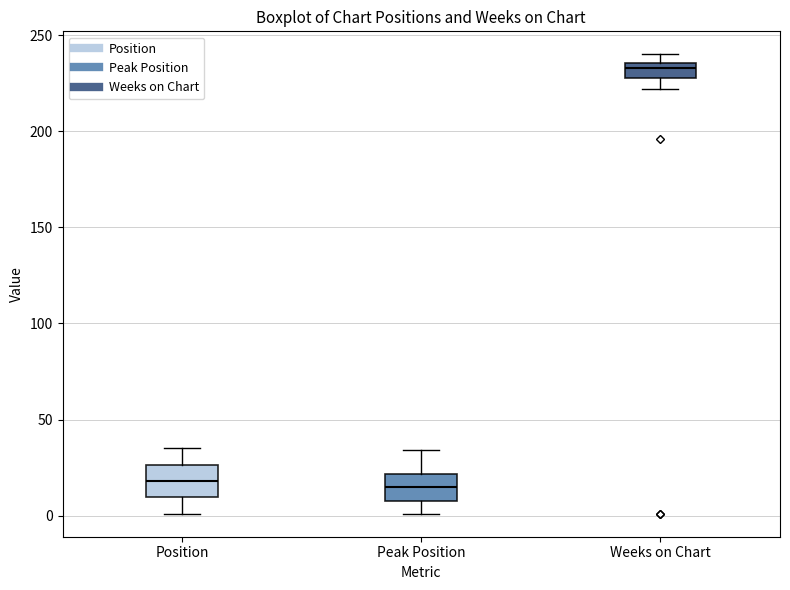

Reading left to right, transcribe this box plot: for each box, give where its median line is, the range the box spans, and where its two whiskers end, as read against the y-axis. The values are not printed on the chart, so give them approximately, as read against the axis.

Position: median 20, box 10 to 25, whiskers 0 to 35
Peak Position: median 15, box 10 to 20, whiskers 0 to 35
Weeks on Chart: median 235 (just below the box's upper edge), box 230 to 235, whiskers 220 to 240